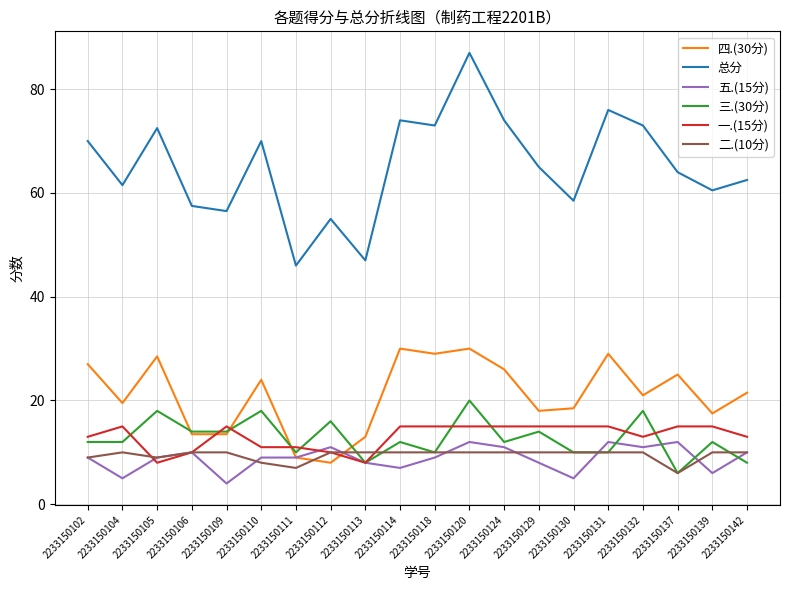

In 四.(30分), how many points are higher than both neighbors (excluding endpoints)?

6